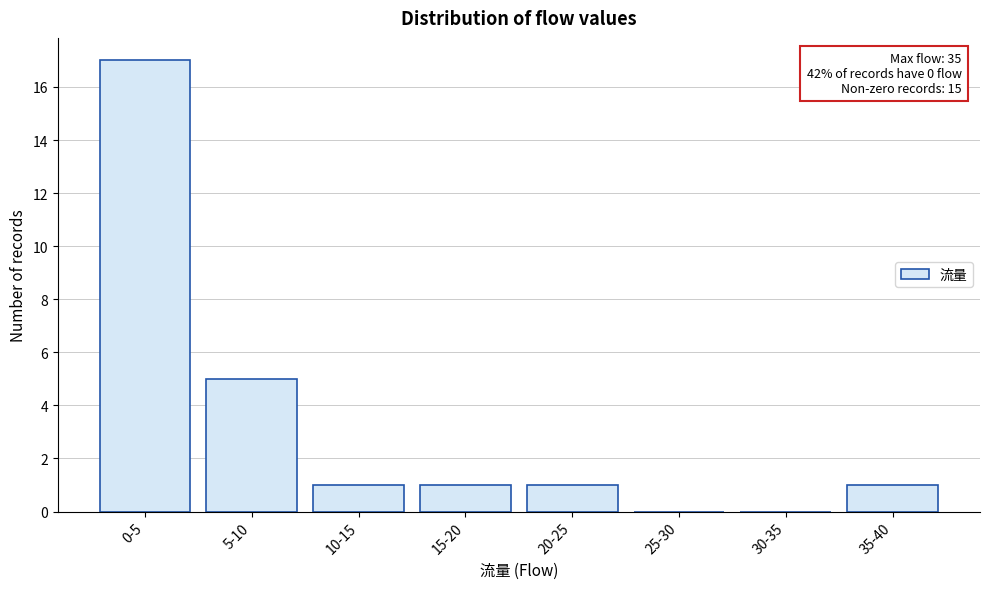

Reading left to right, what are all the values shown in this chart?

0-5=17	5-10=5	10-15=1	15-20=1	20-25=1	25-30=0	30-35=0	35-40=1